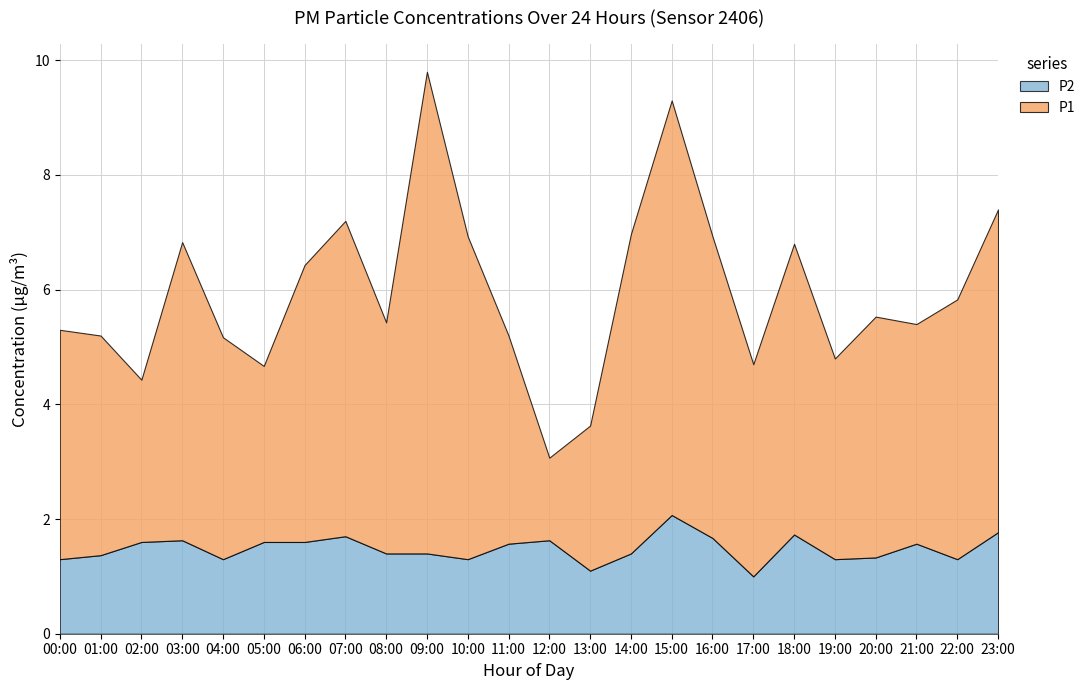

List the series in order of their overall mean, lowest first.

P2, P1